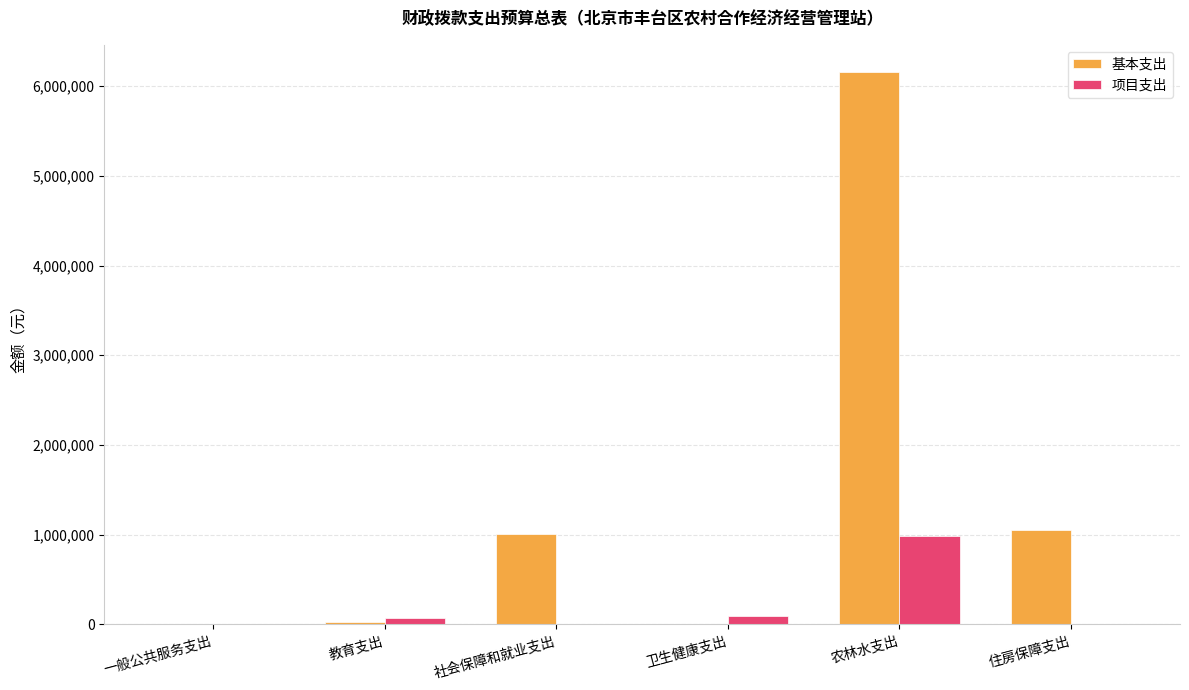

What is the highest value of the 基本支出 series?

6152343